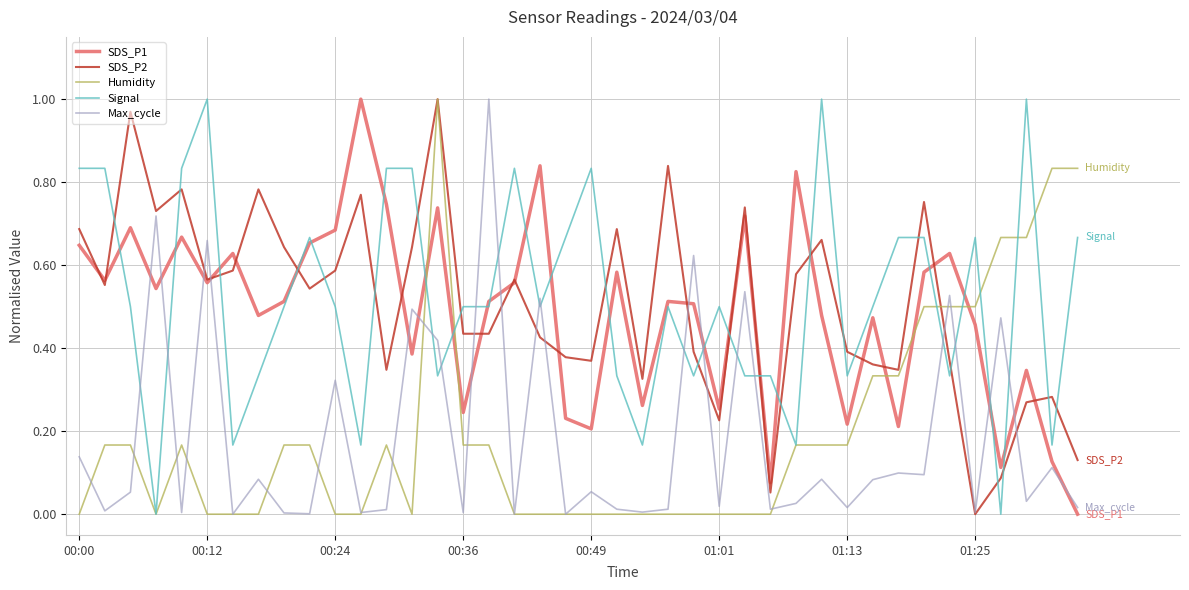

True or false: Signal and SDS_P1 intersect in this chart.

True